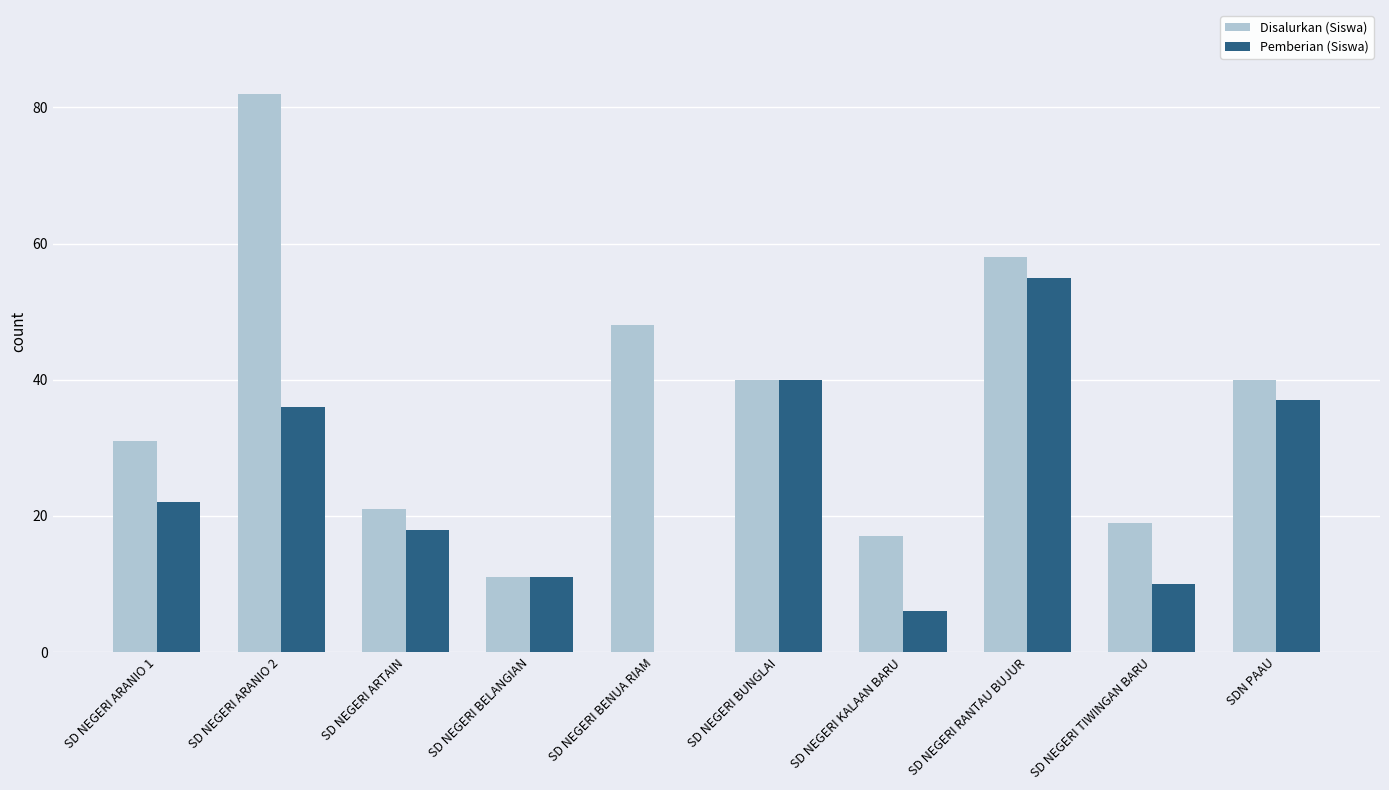

Reading left to right, what are all the values shown in this chart?

Disalurkan (Siswa): 31	82	21	11	48	40	17	58	19	40
Pemberian (Siswa): 22	36	18	11	0	40	6	55	10	37